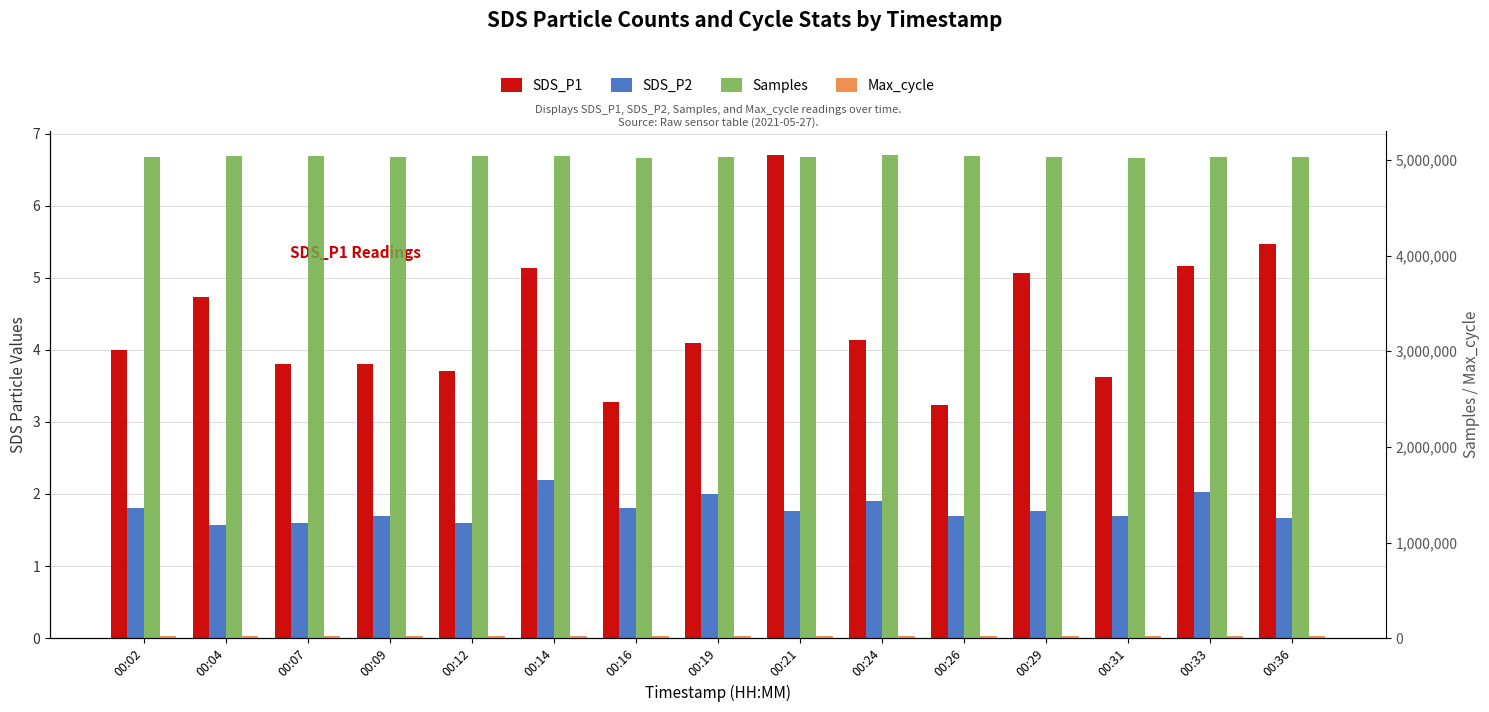

What are all the series names shown in the legend?

SDS_P1, SDS_P2, Samples, Max_cycle